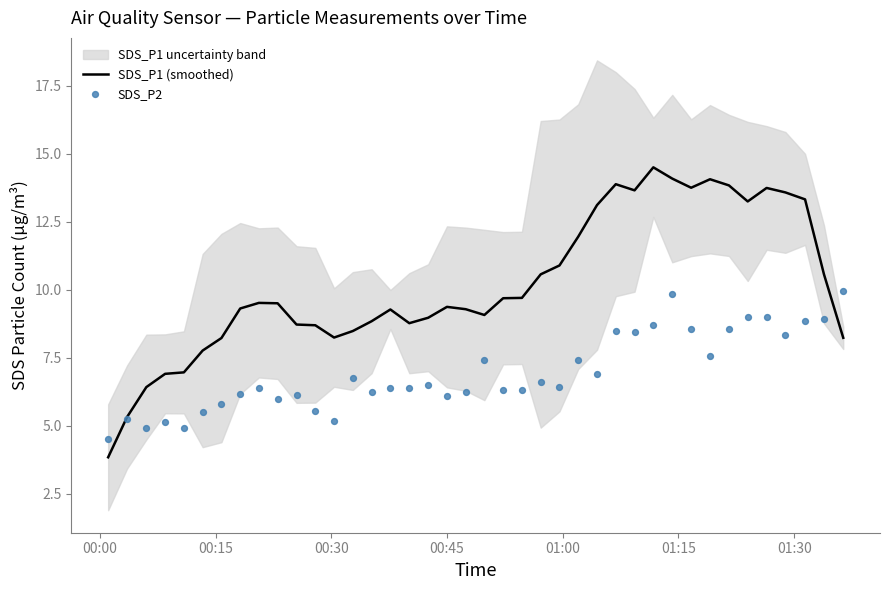

Which series reaches the maximum Y coordinate?

SDS_P1 (smoothed)